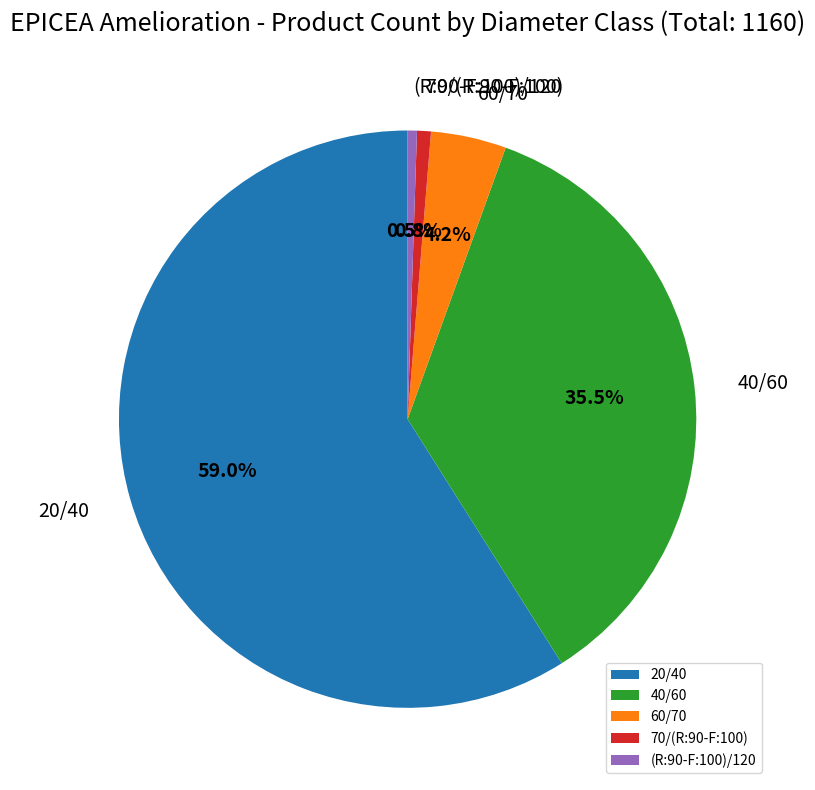

Approximately how many times larger is the value at 60/70 compared to 70/(R:90-F:100)?

5.4